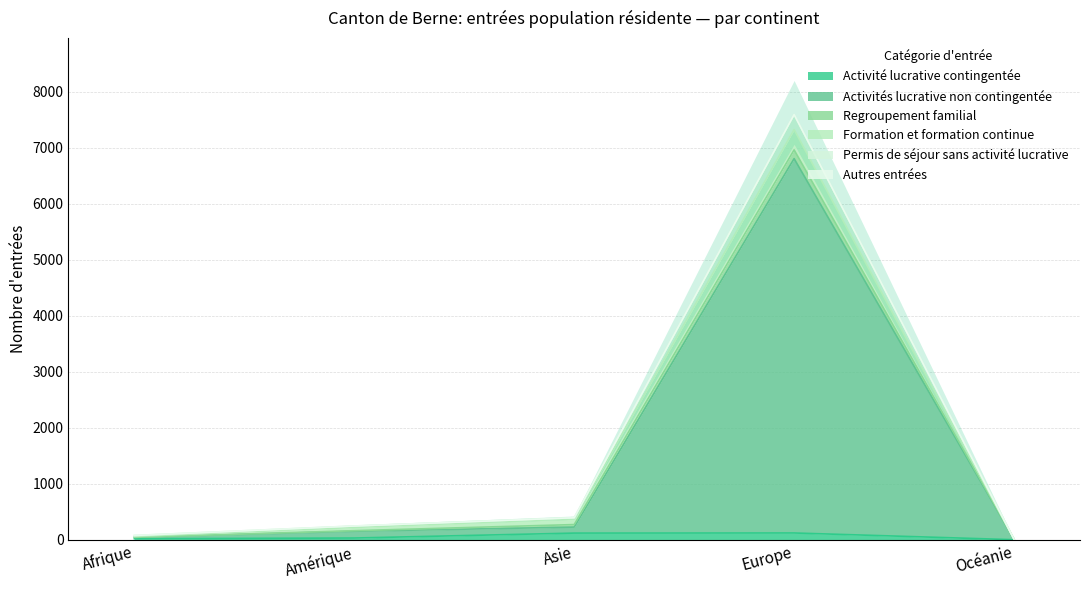

Is the value of Activités lucrative non contingentée at Afrique greater than the value of Permis de séjour sans activité lucrative at Asie?

No